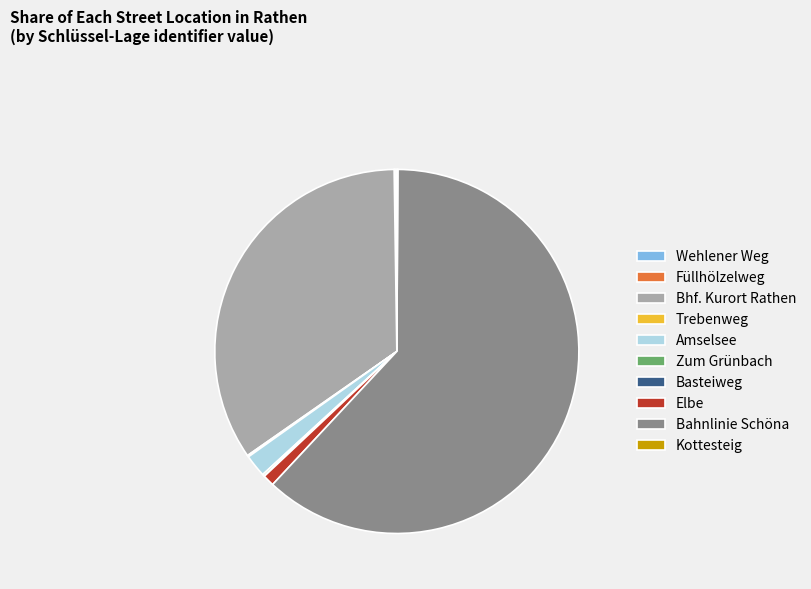

Is it true that Bhf. Kurort Rathen is 22% of the pie?

False